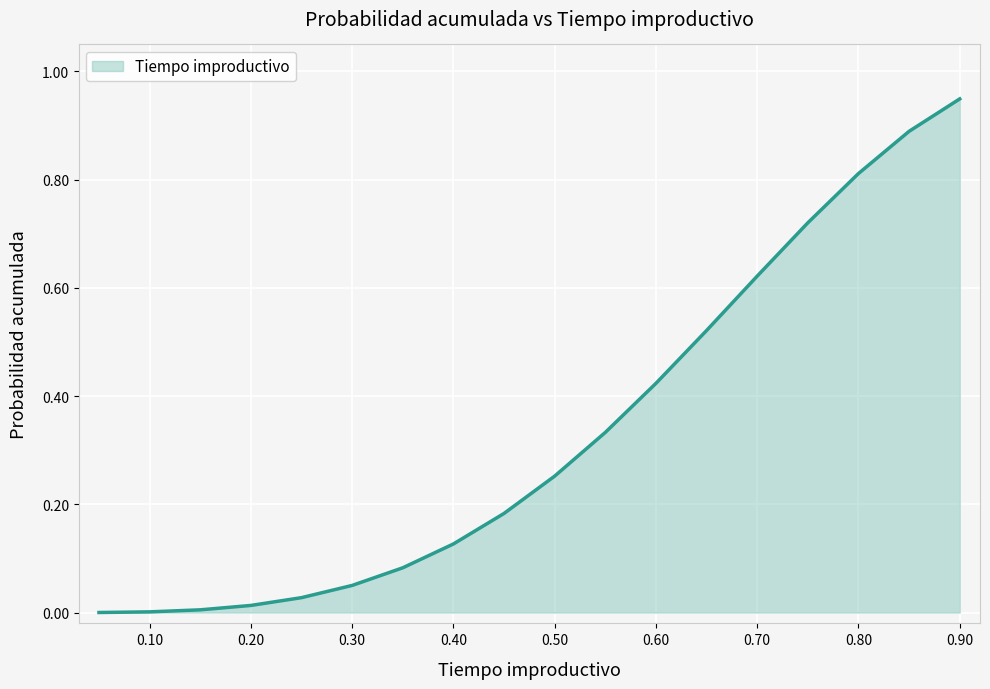

Is this an area chart (filled region under the line)?

Yes